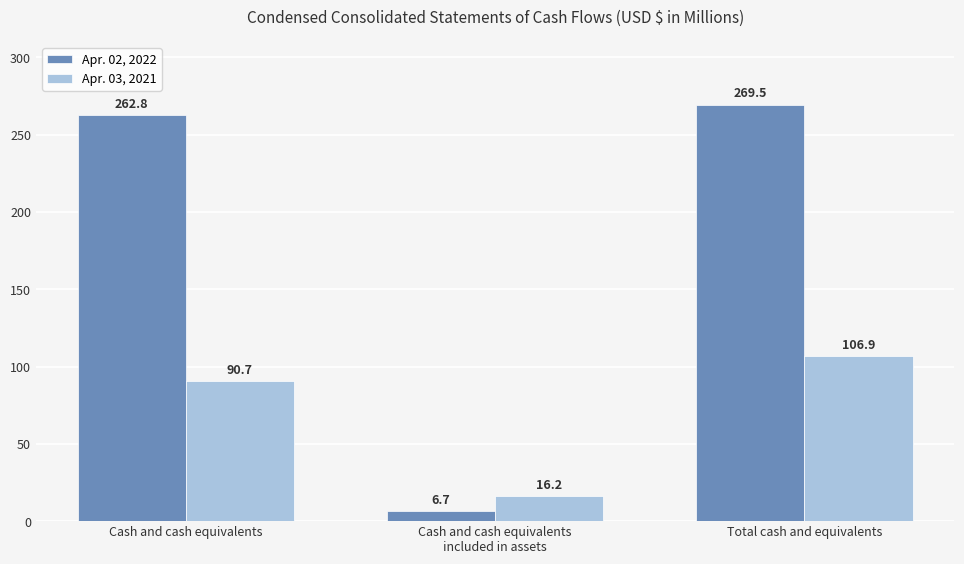

Reading right to left, extract all data points from this chart.

Apr. 02, 2022: 269.5	6.7	262.8
Apr. 03, 2021: 106.9	16.2	90.7